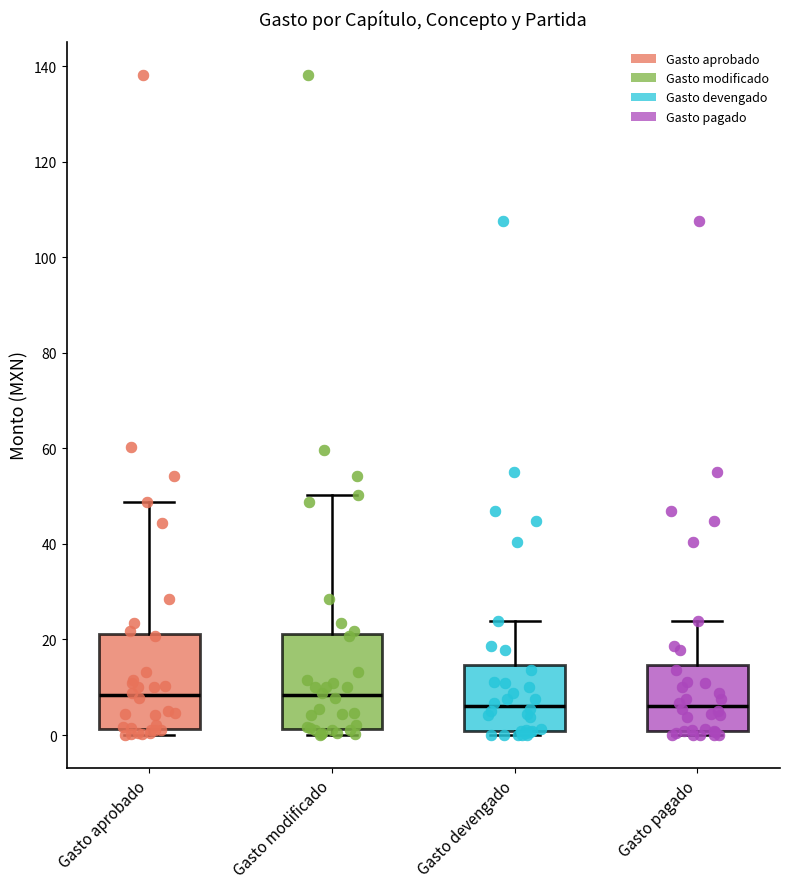

Where is the lower edge of the box for Gasto aprobado on the y-axis? The values are not printed on the chart, so give them approximately, as read against the axis.

2